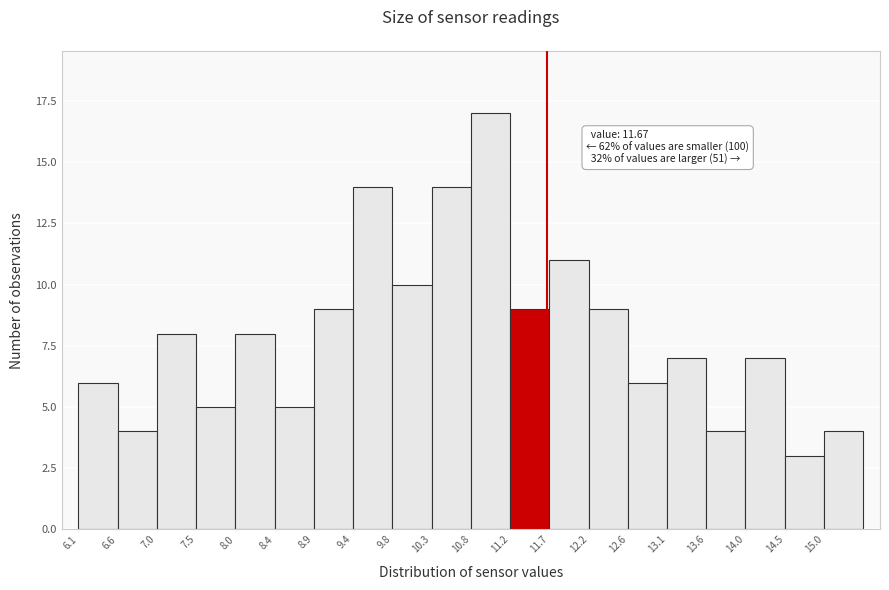

Which range on the x-axis has the tallest bar?

10.75 to 11.25